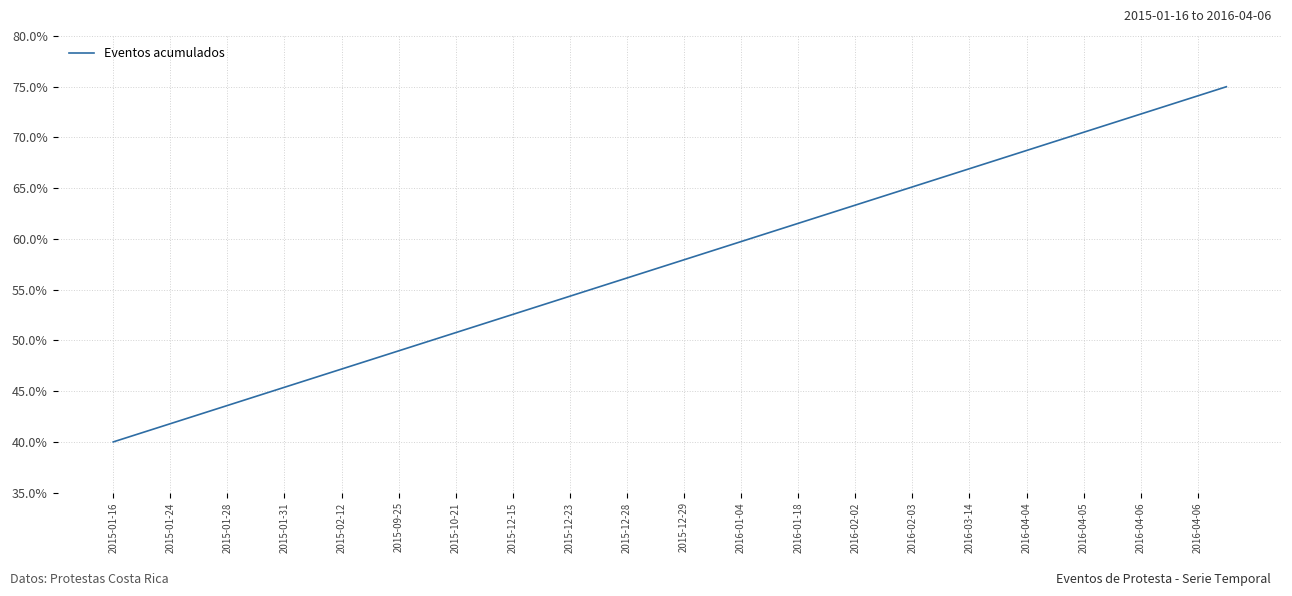

What is the minimum value shown in the chart?

40.0